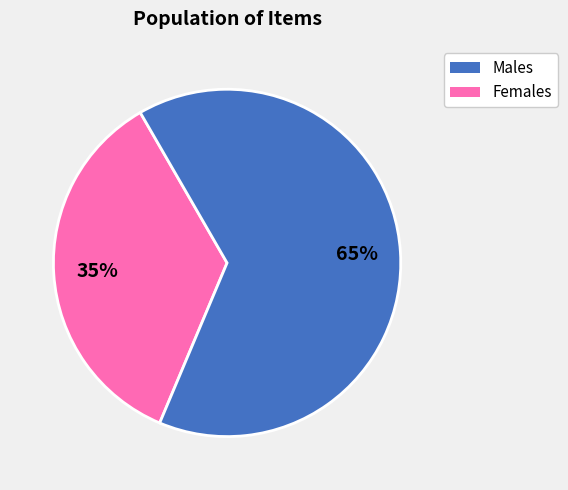

To the nearest percent, what is the average slice percentage?

50%